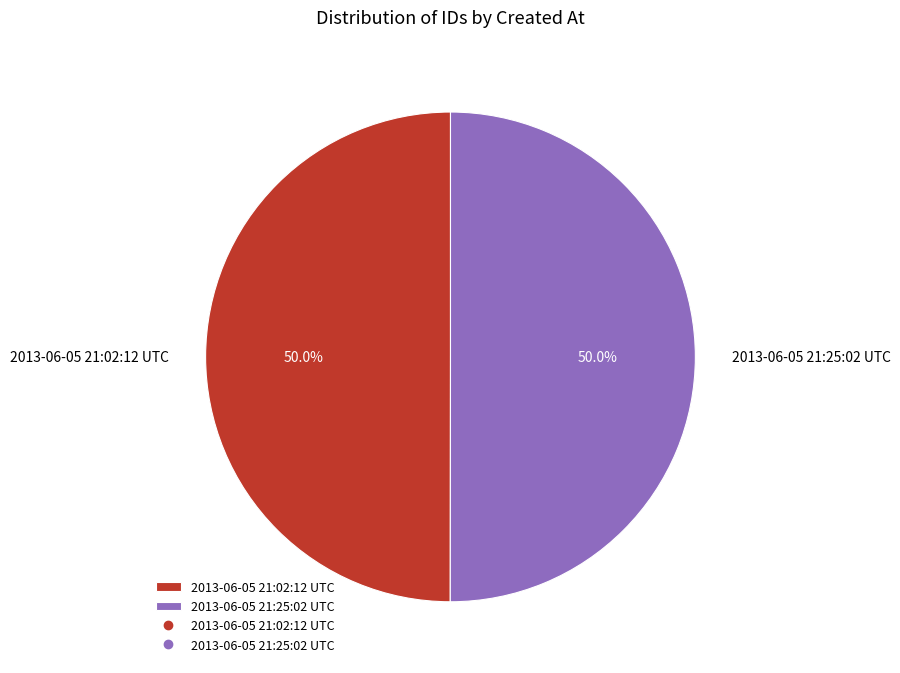

Is it true that 2013-06-05 21:02:12 UTC is 50% of the pie?

True